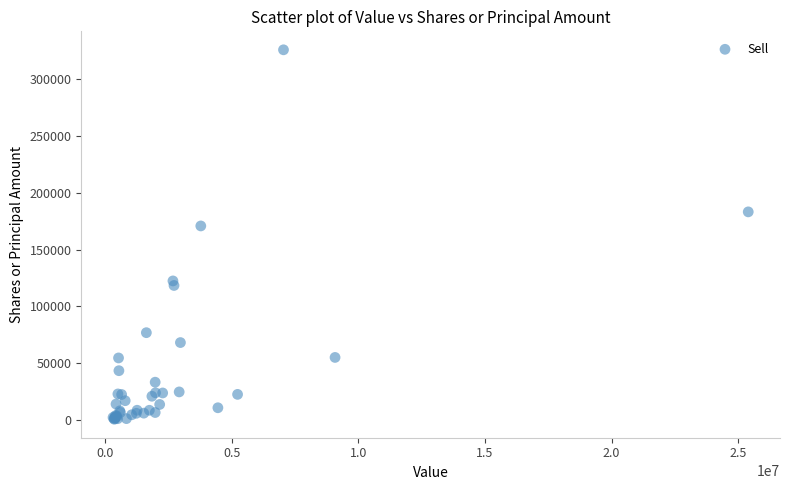

What Y value in the scatter plot is closest to 163167?

170704